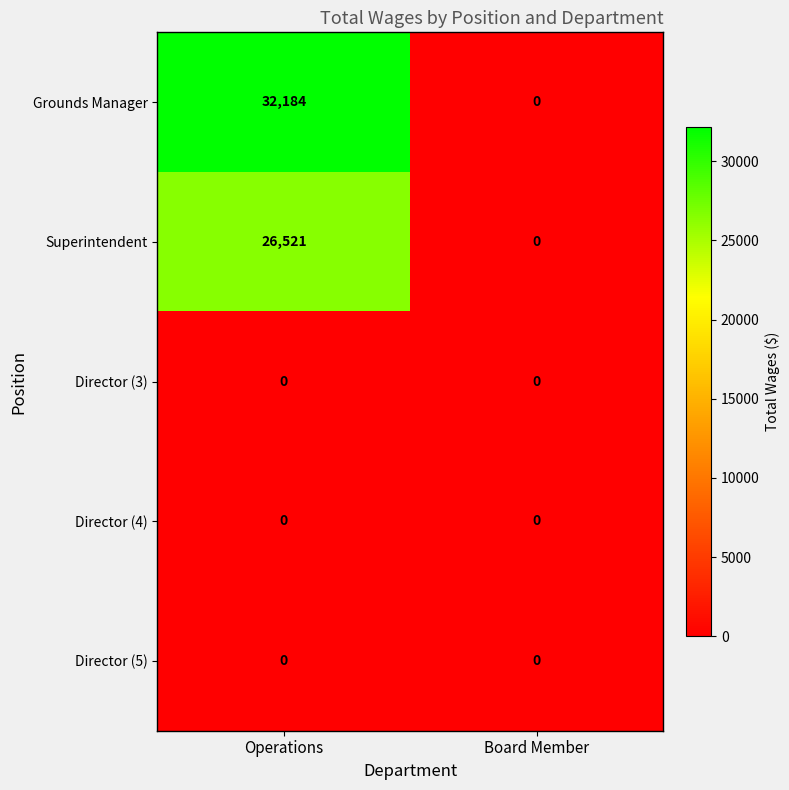

Is it true that Director (4) equals 0 at Board Member?

True